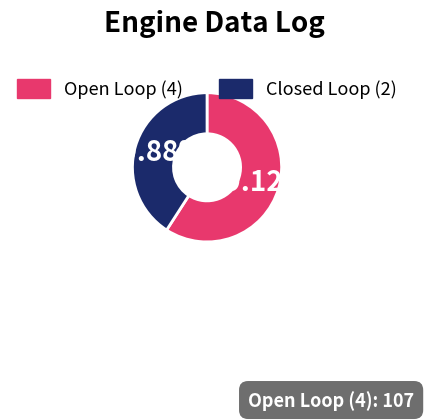

How many segments does this pie chart have?

2